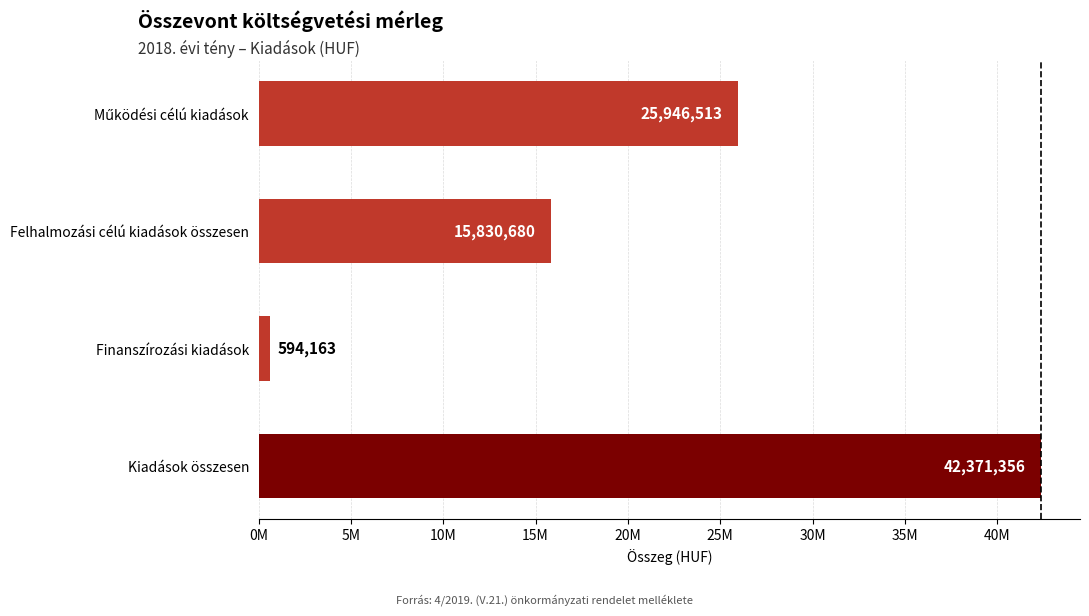

What is the smallest value displayed?

594163